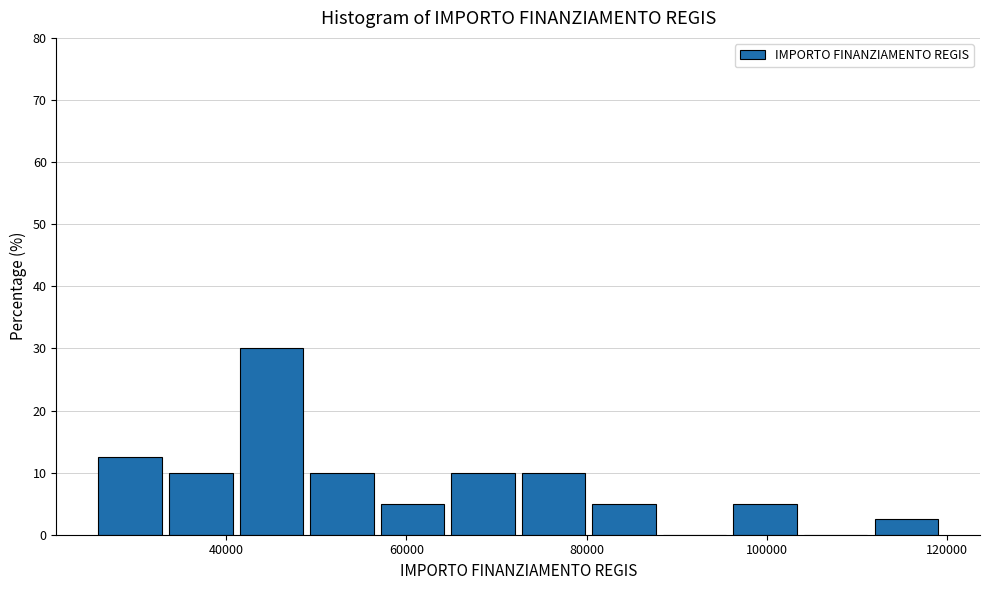

Read against the x-axis, roughly where is the centre of the tallest bar?

46000